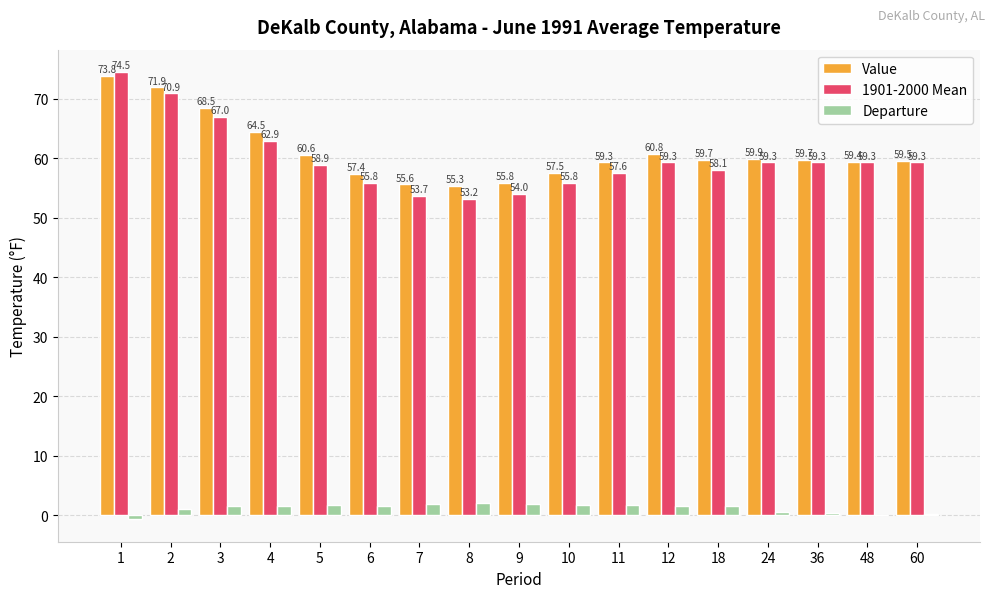

What is the sum of all Departure values?

20.3